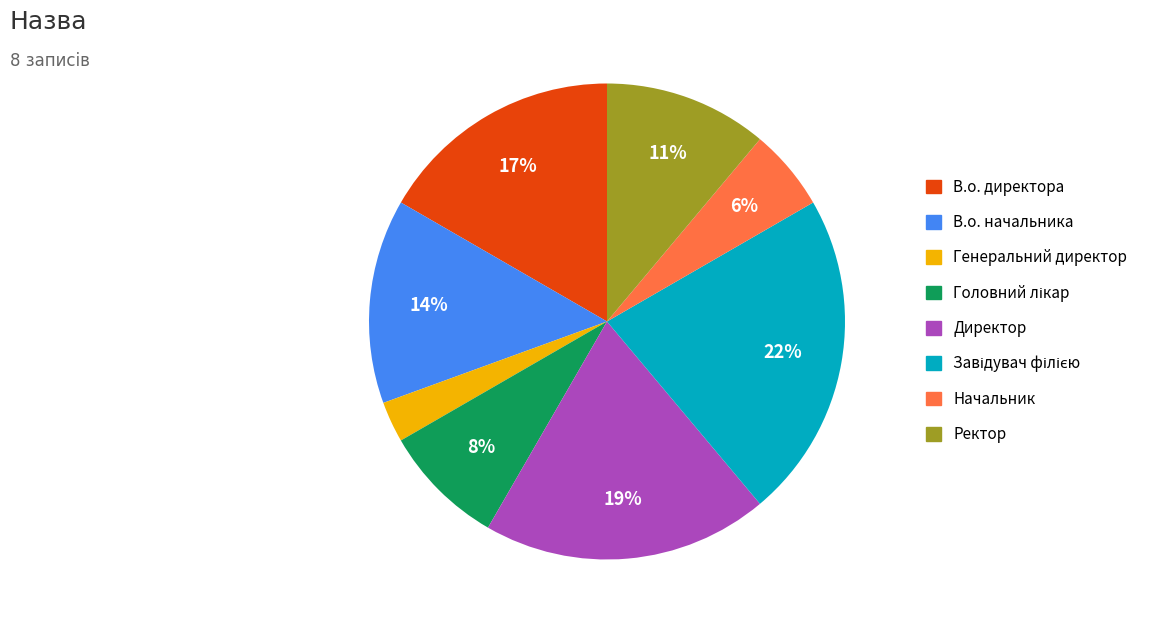

Which has a higher value, В.о. начальника or В.о. директора?

В.о. директора